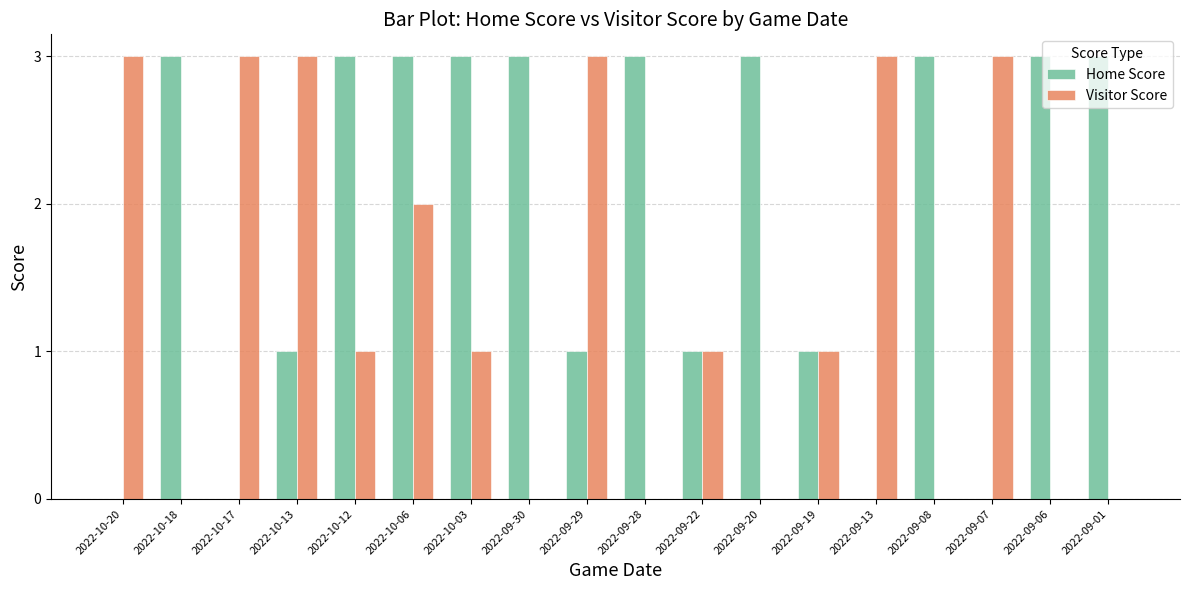

Are the bars horizontal?

No